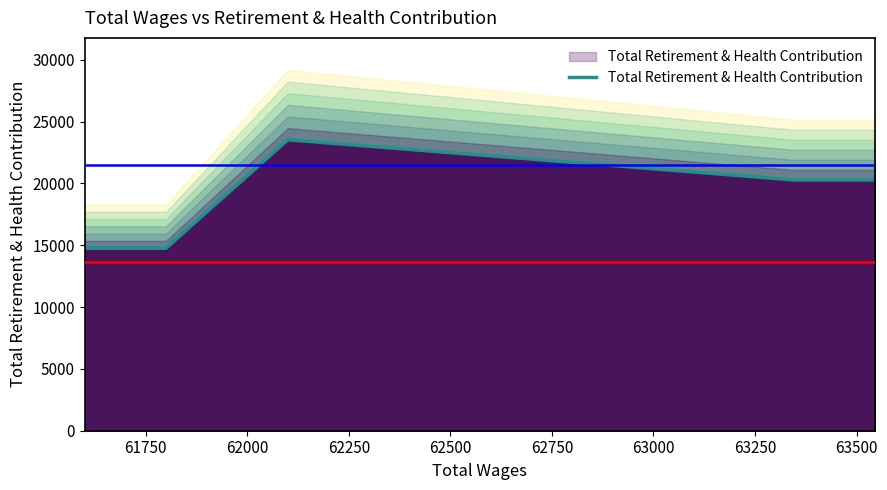

How many lines are shown in the chart?

1